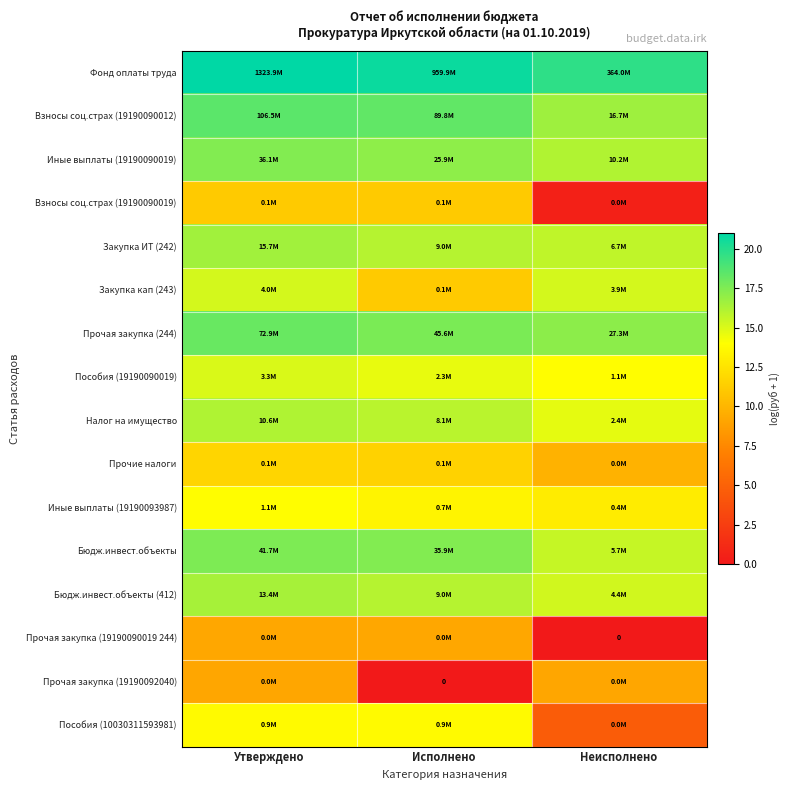

How many data points in Бюдж.инвест.объекты are above 17?

2